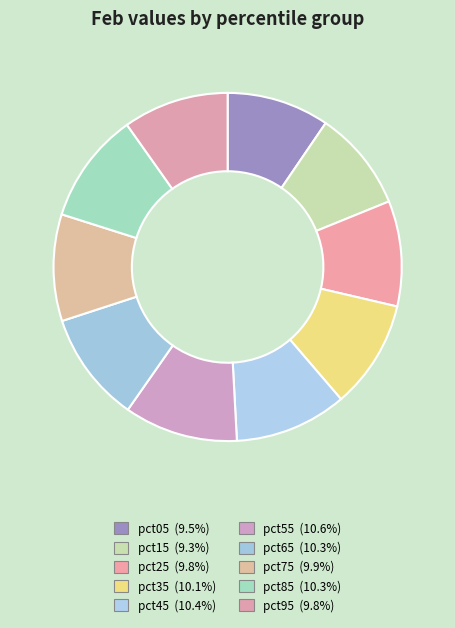

Count the number of slices in the pie.

10